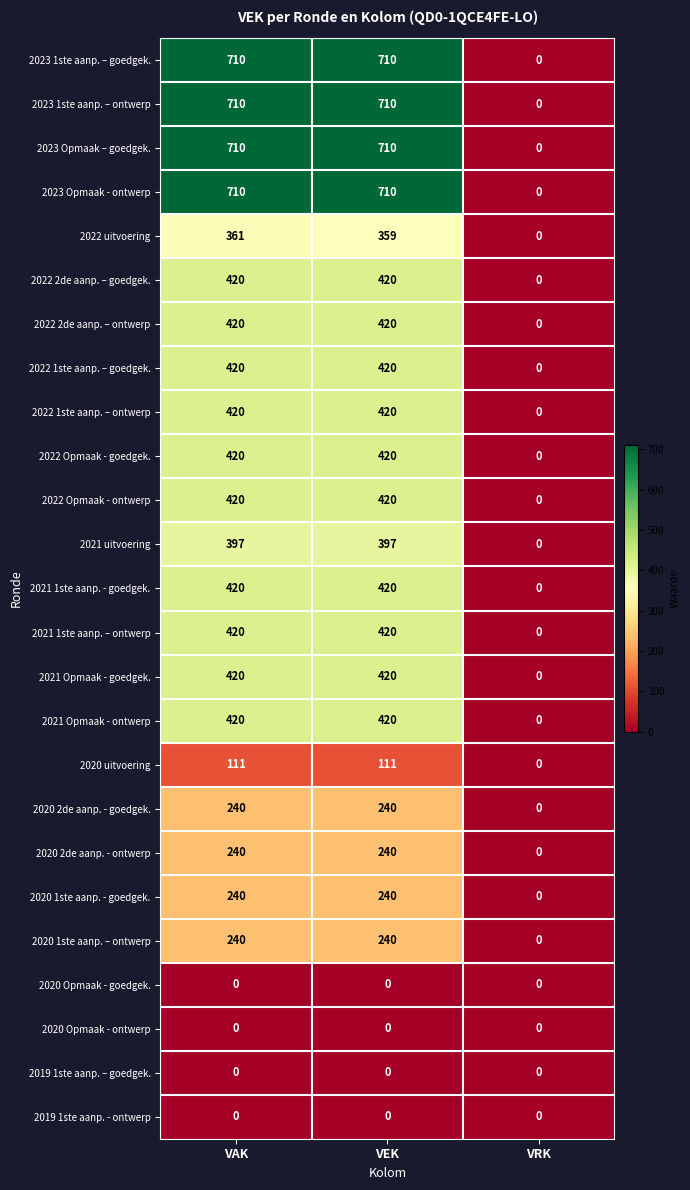

How many distinct data groups are displayed?

25